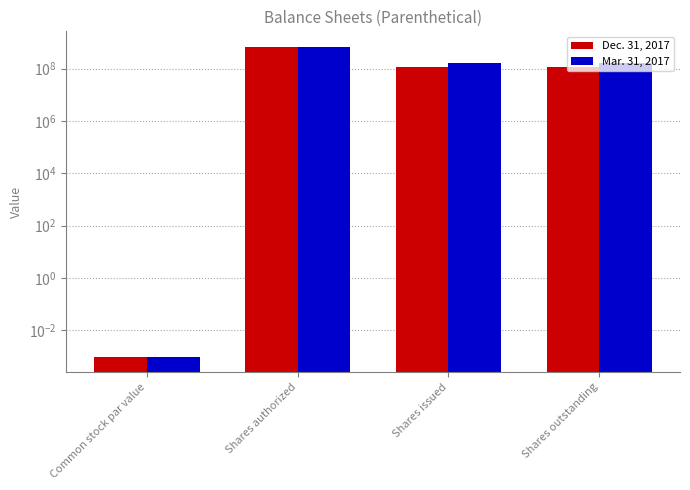

What is the difference between the Mar. 31, 2017 values at Common stock par value and Shares authorized?

675000000.0